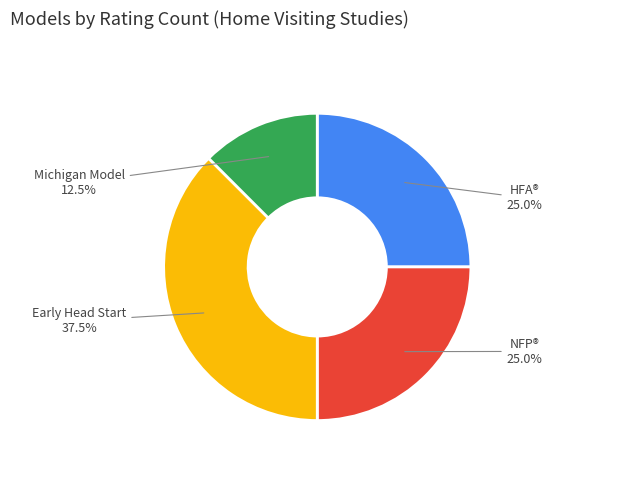

To the nearest percent, what is the average slice percentage?

25%